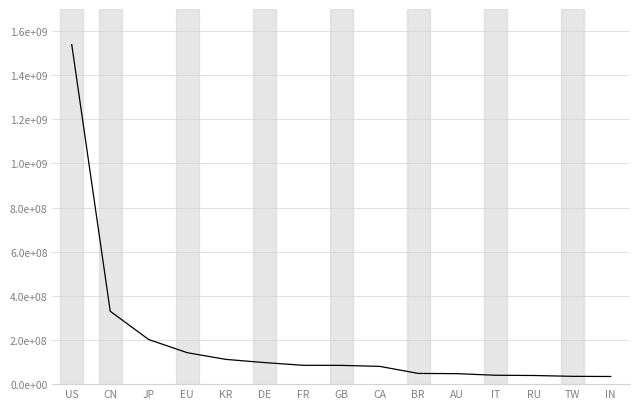

Rank the categories by value from lowest to highest.

IN, TW, RU, IT, AU, BR, CA, GB, FR, DE, KR, EU, JP, CN, US